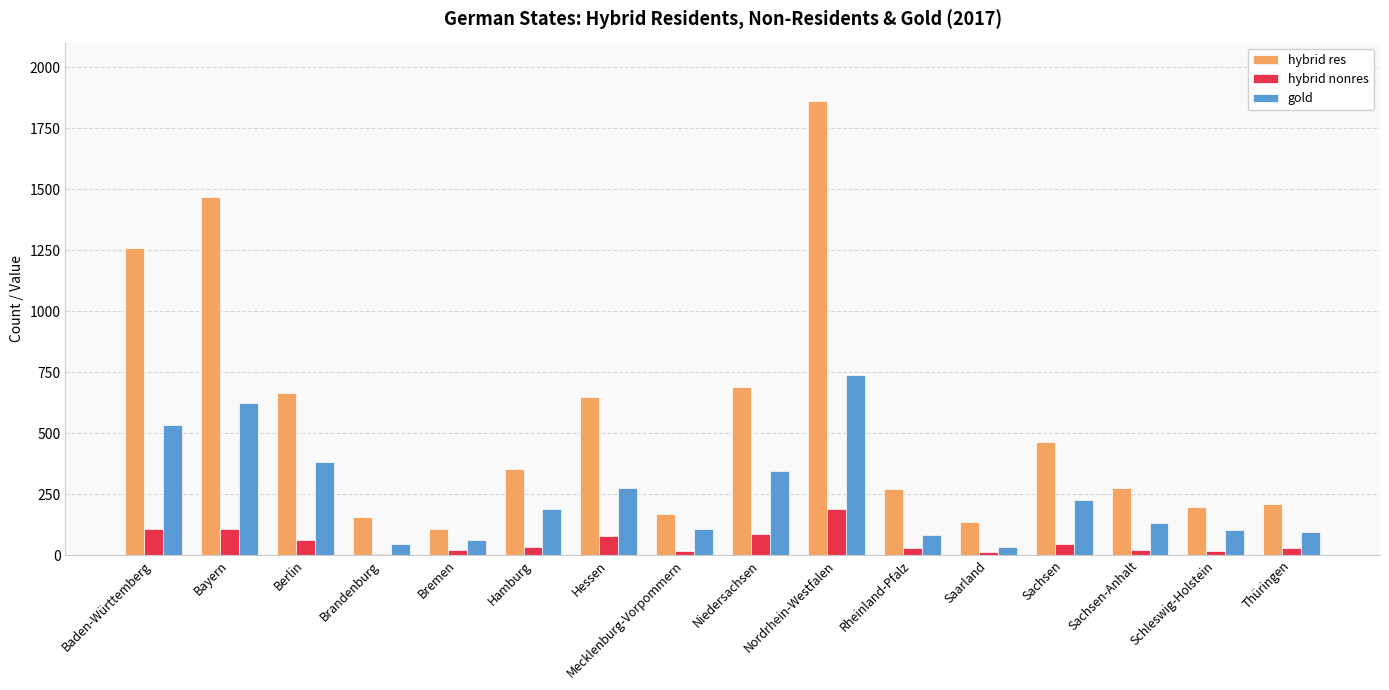

Which label corresponds to the largest value in the chart?

Nordrhein-Westfalen